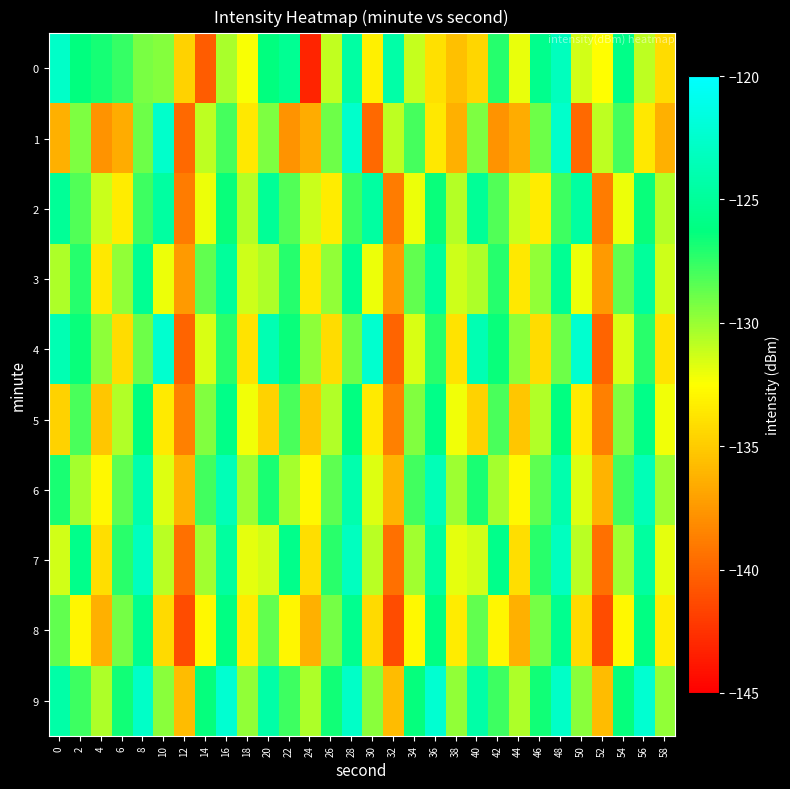

Count the number of categories in the chart.

30